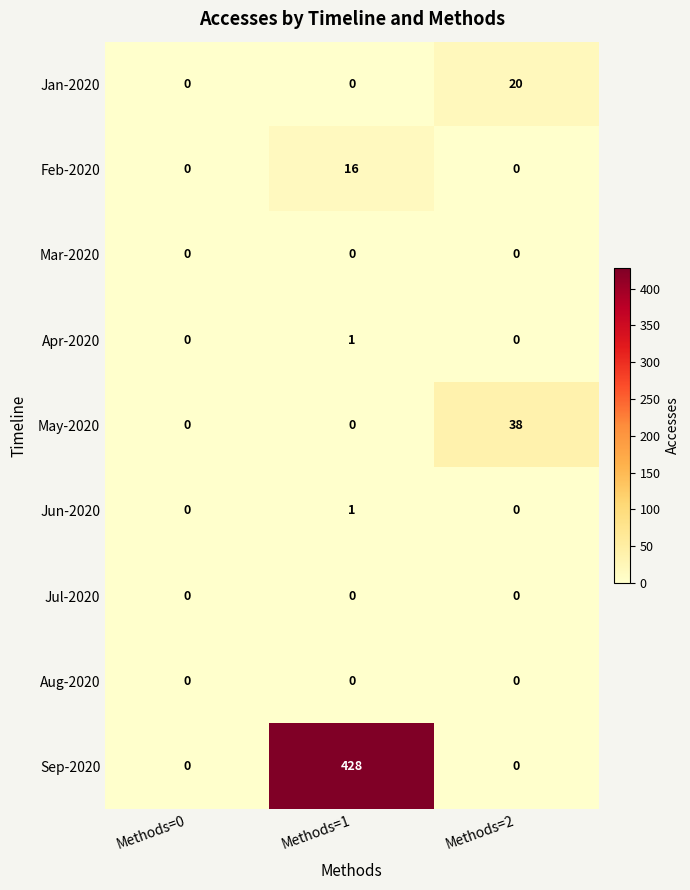

What is the total value across all series at Methods=1?

446